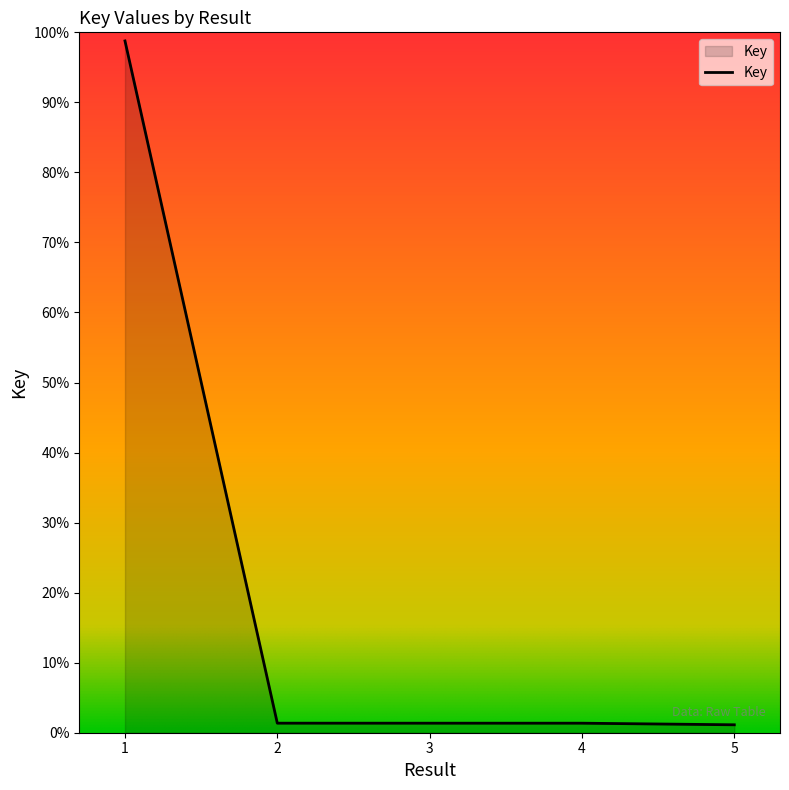

What is the ratio of the value at 5 to the value at 4?

1.0